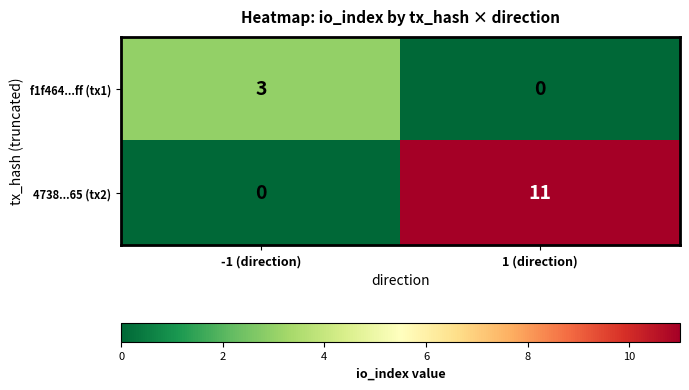

At which label is f1f464...ff (tx1) closest to 1?

1 (direction)